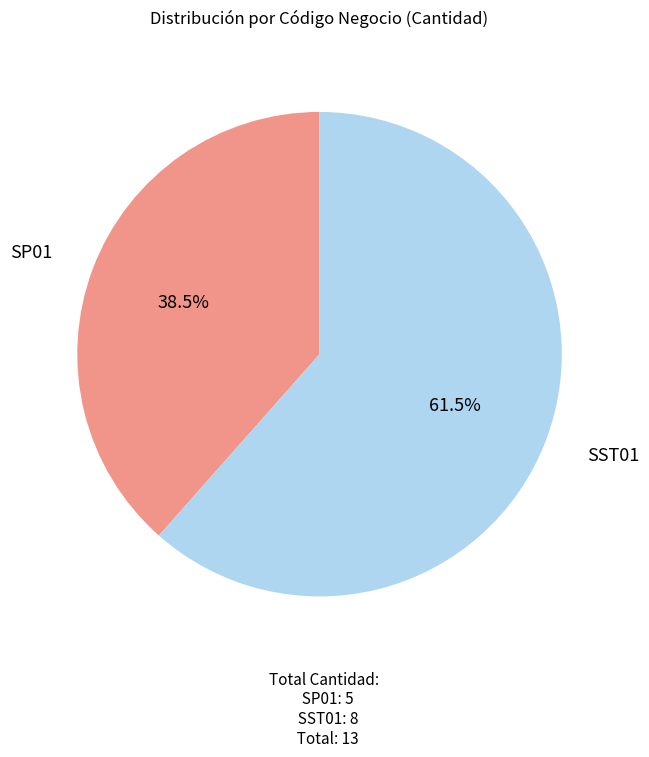

How many slices are in this pie chart?

2